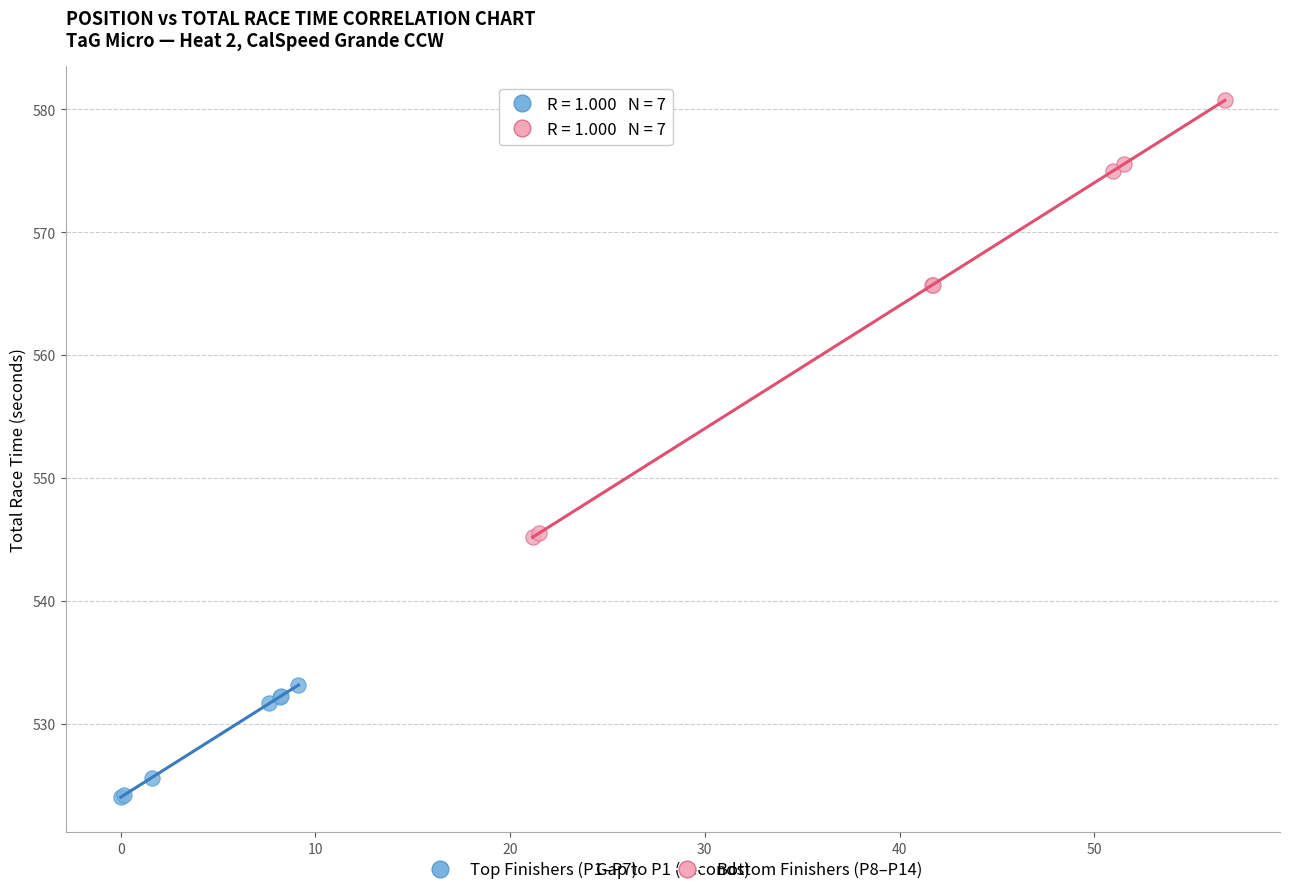

Which series has the largest Y range (max minus min)?

Bottom Finishers (P8–P14)